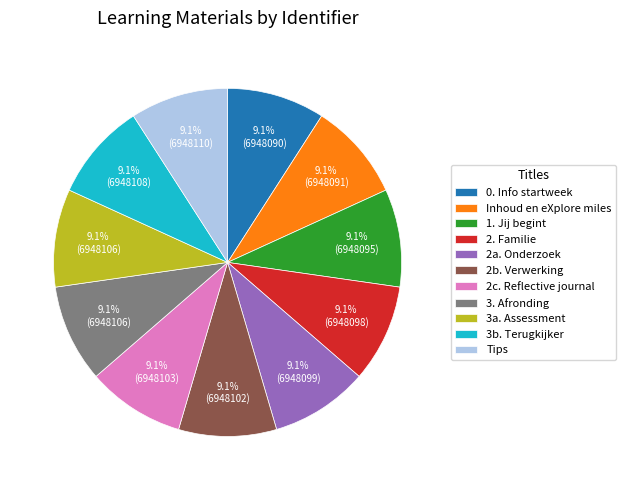

Does 2a. Onderzoek account for over 50% of the chart?

No